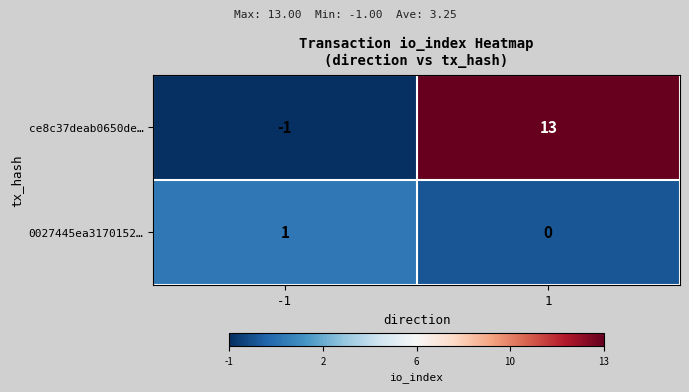

What is the average value of the ce8c37deab0650de… series?

6